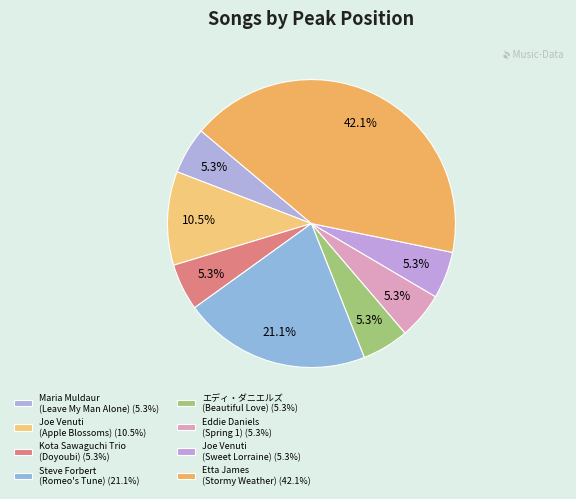

Which slice is the largest?

Etta James (Stormy Weather) (42.1%)